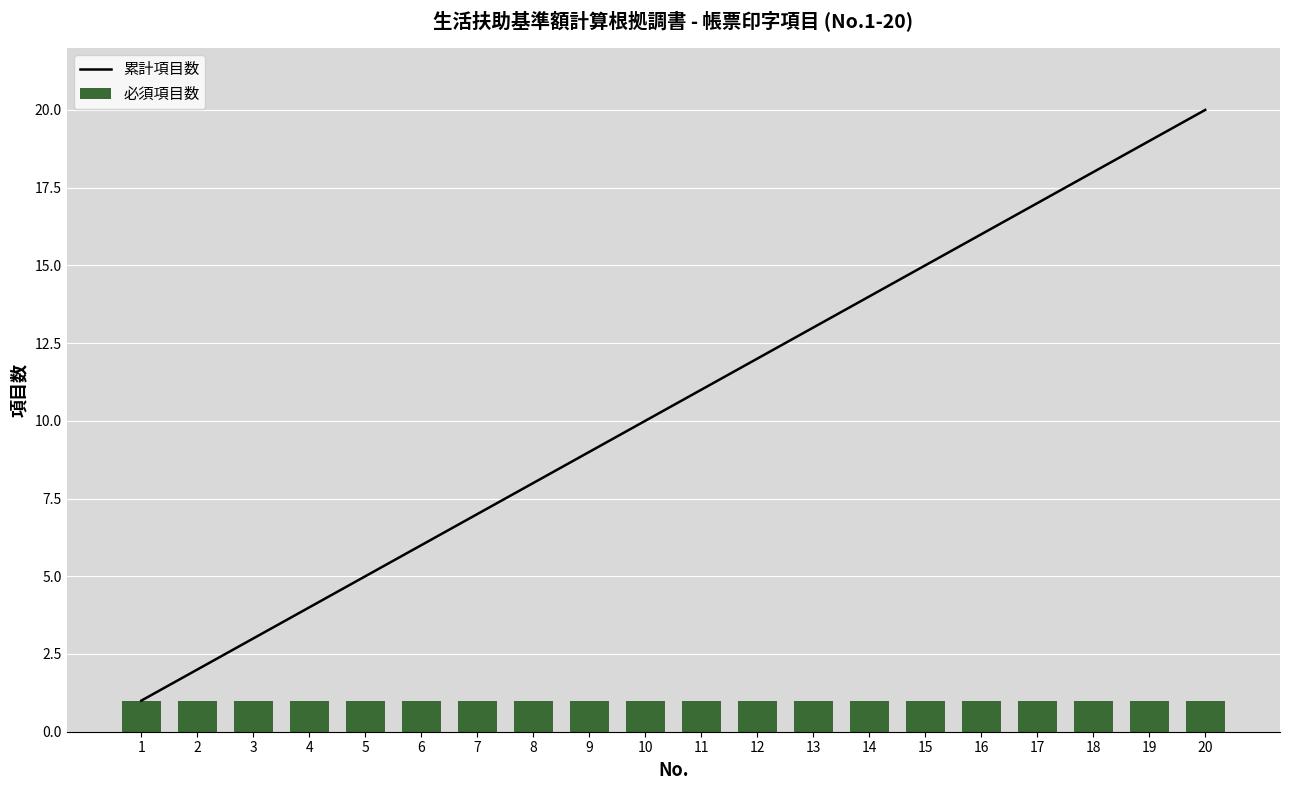

Is it true that 累計項目数 equals 11 at 11?

True